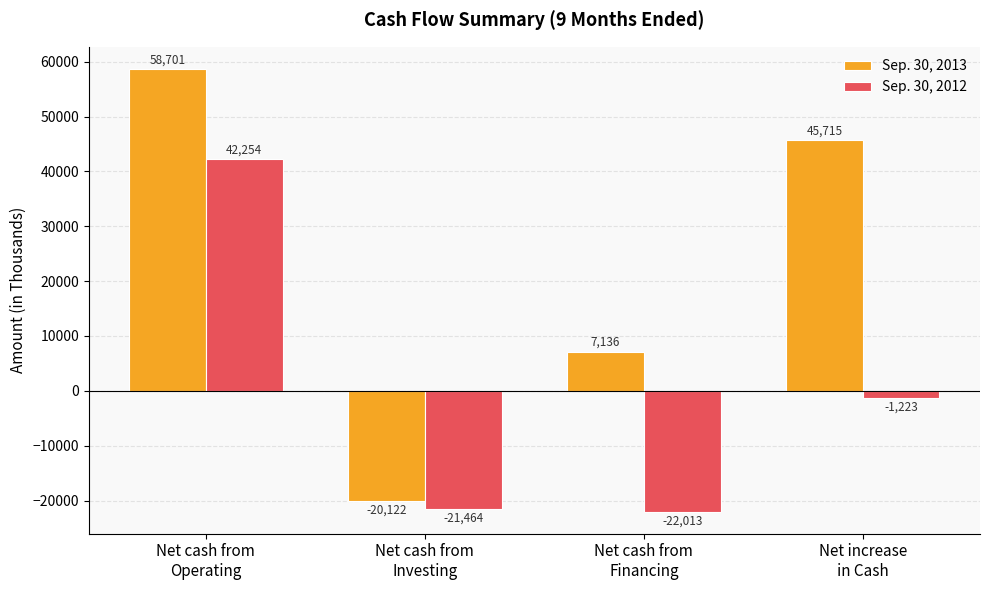

At which category does the chart reach its minimum across all series?

Net cash from
Financing